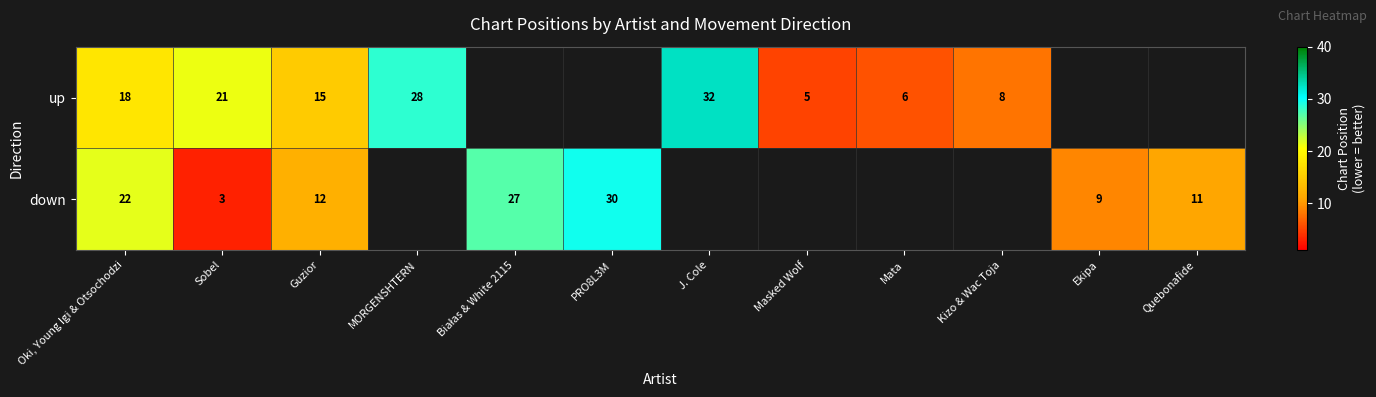

Is it true that up equals 11.4 at Kizo & Wac Toja?

False